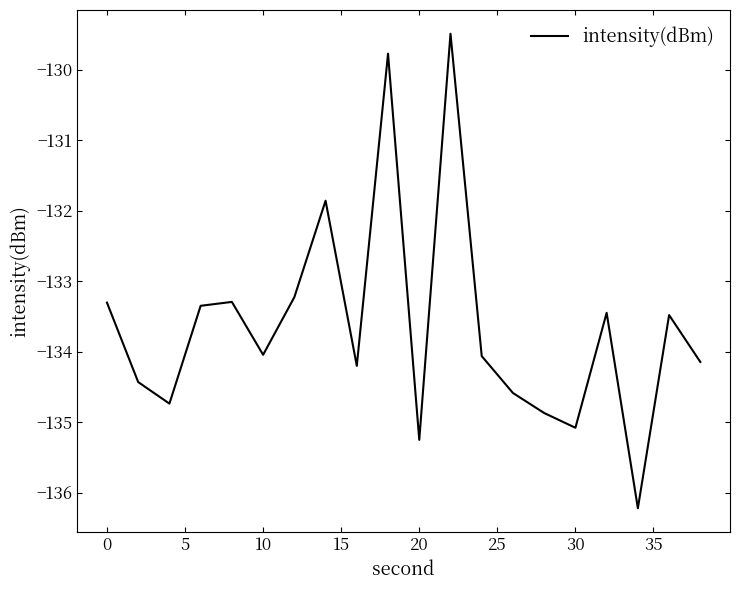

What is the minimum value shown in the chart?

-136.2